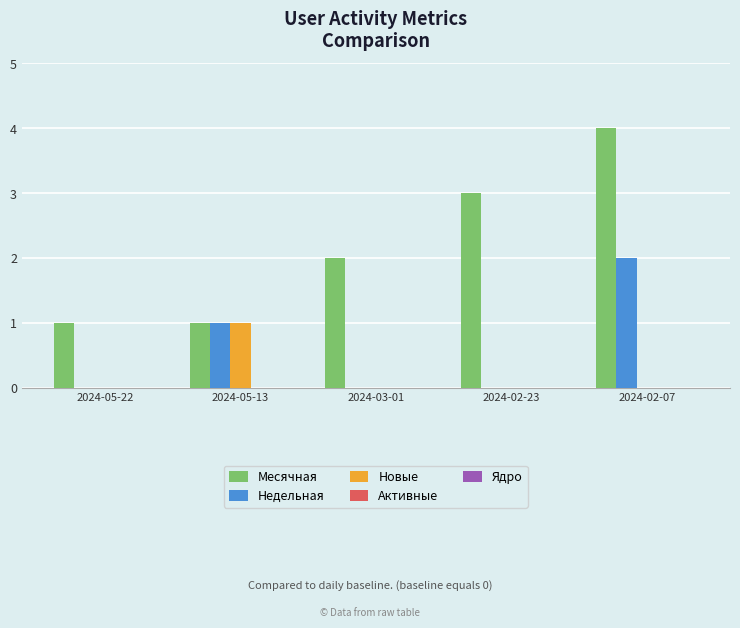

What is the total value across all series at 2024-05-22?

1